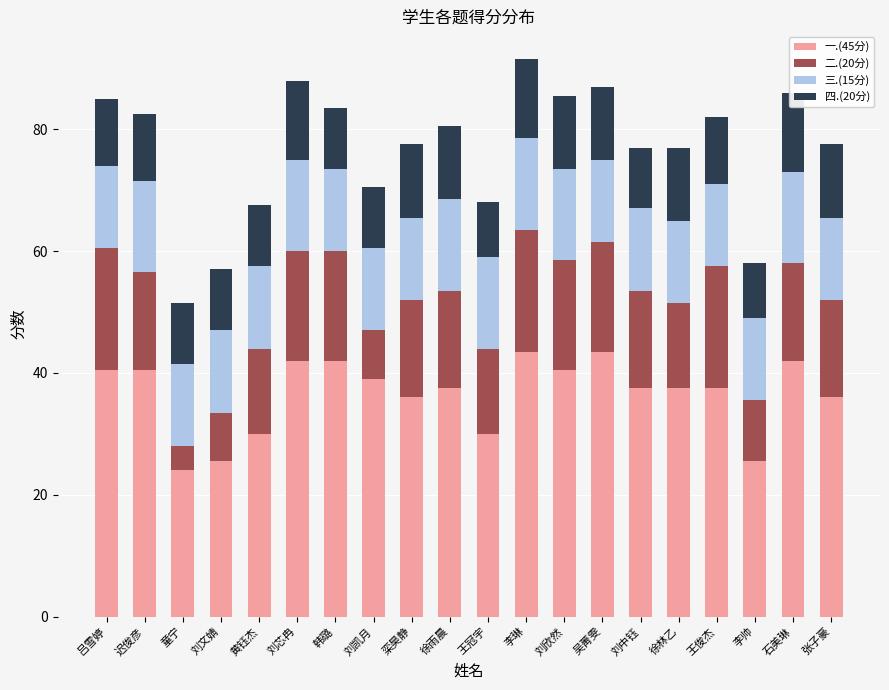

Rank the series at 王俊杰 from highest to lowest value.

一.(45分), 二.(20分), 三.(15分), 四.(20分)